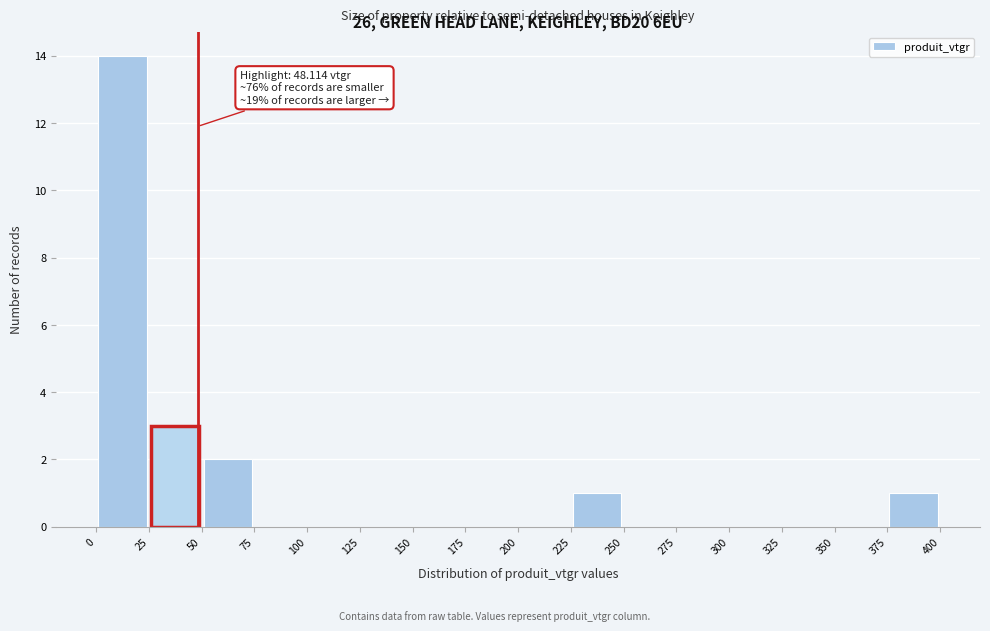

Which range on the x-axis has the tallest bar?

0 to 25